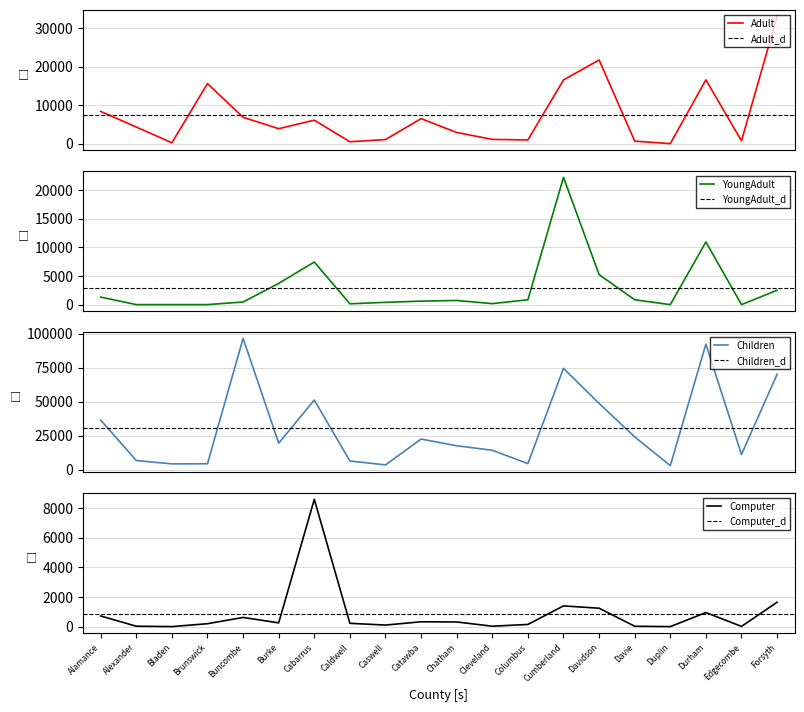

Where is the first local minimum for Young Adult Attendance?

Caldwell